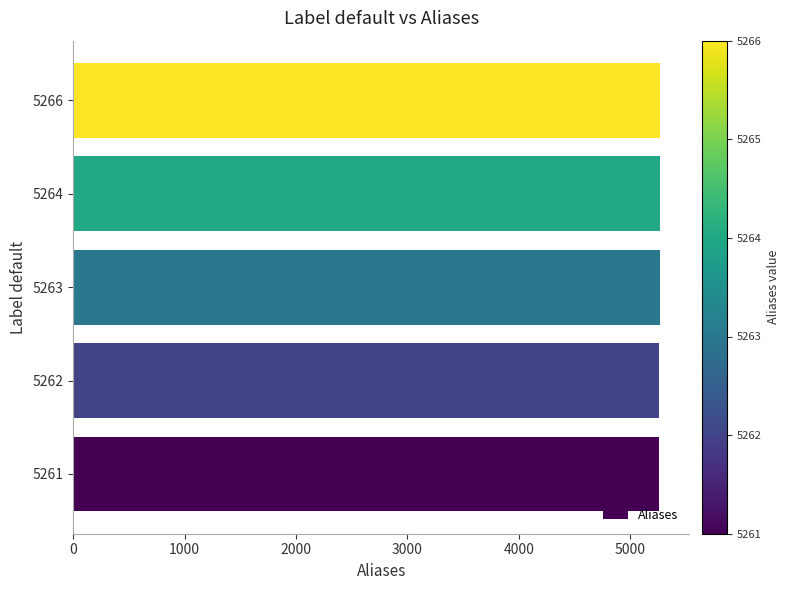

Approximately how many times larger is the value at 5261 compared to 5263?

1.0